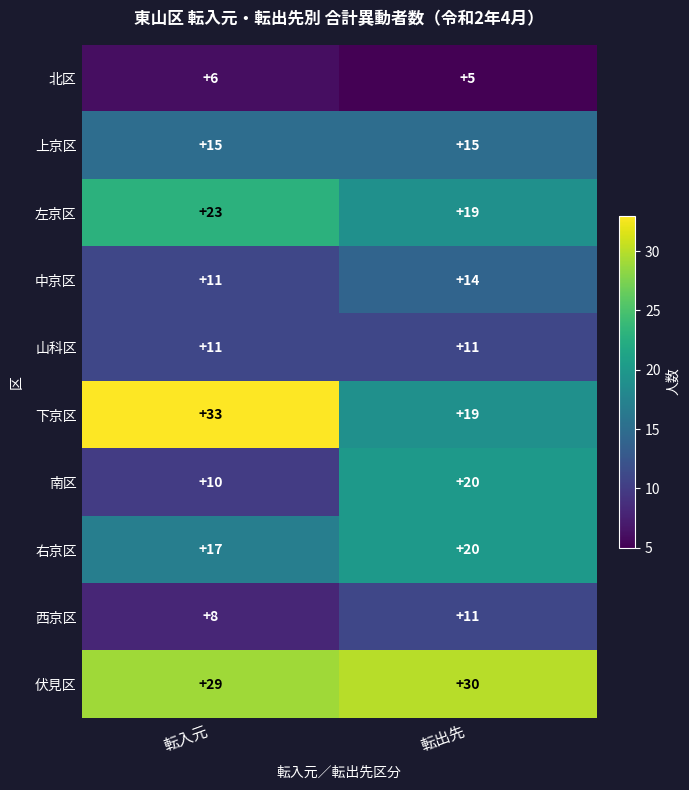

Reading left to right, extract all data points from this chart.

北区: 6	5
上京区: 15	15
左京区: 23	19
中京区: 11	14
山科区: 11	11
下京区: 33	19
南区: 10	20
右京区: 17	20
西京区: 8	11
伏見区: 29	30